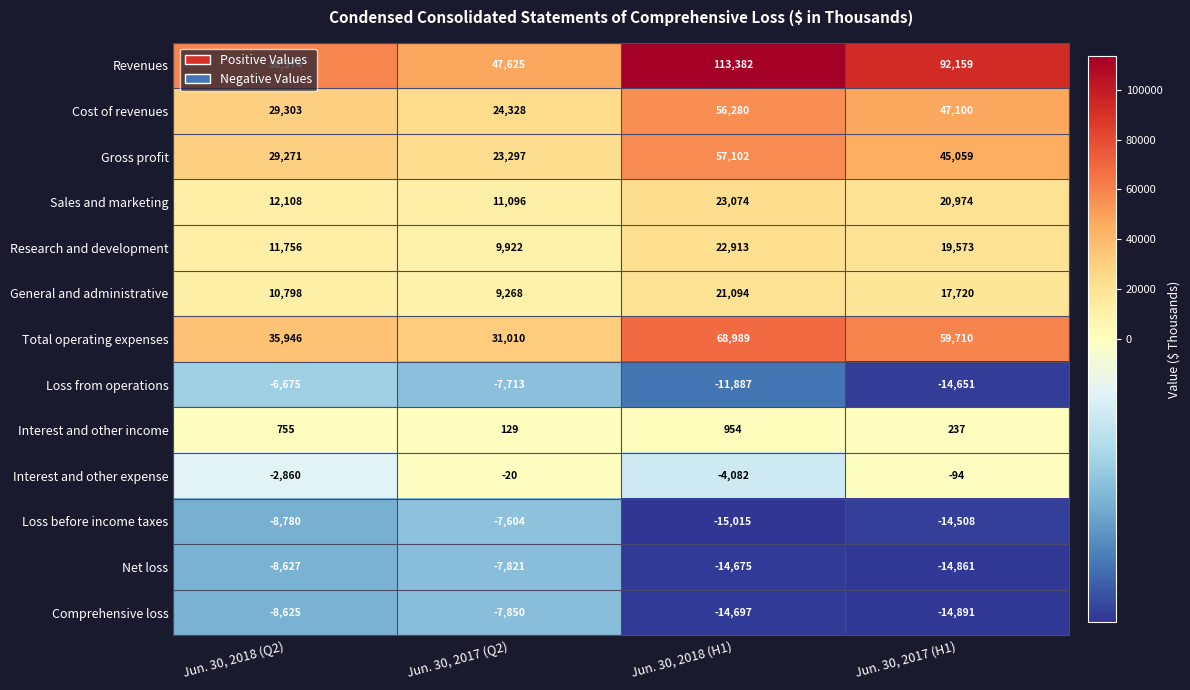

Where is Total operating expenses nearest to the value 49999?

Jun. 30, 2017 (H1)